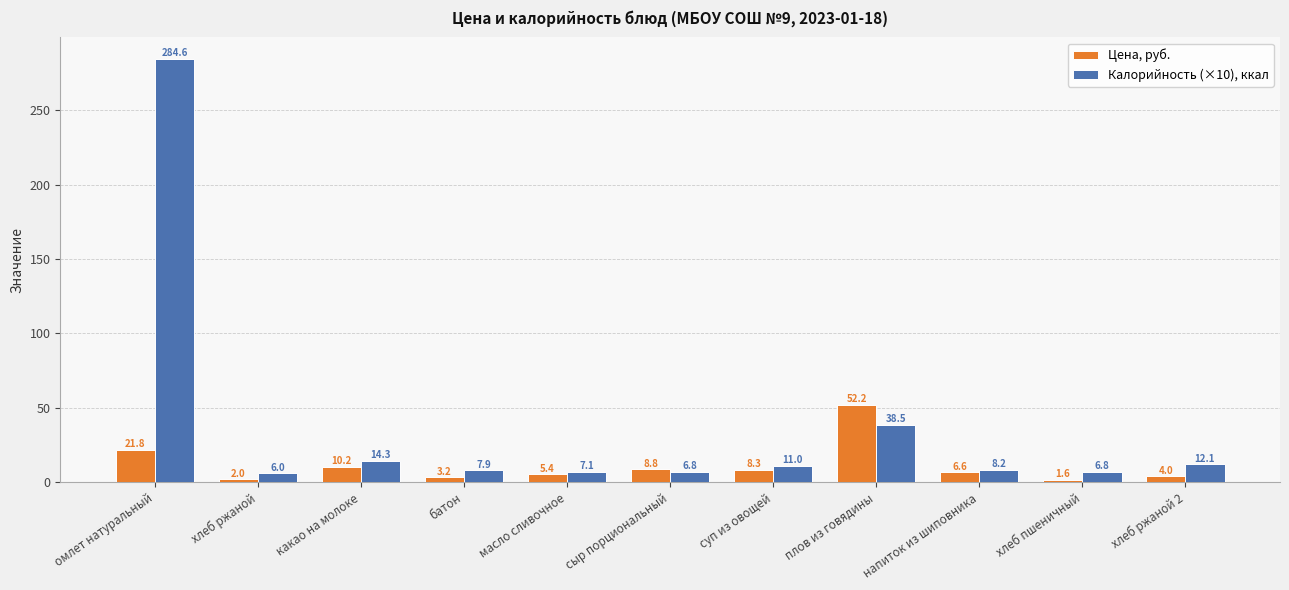

What is the total value across all series at напиток из шиповника?

14.8